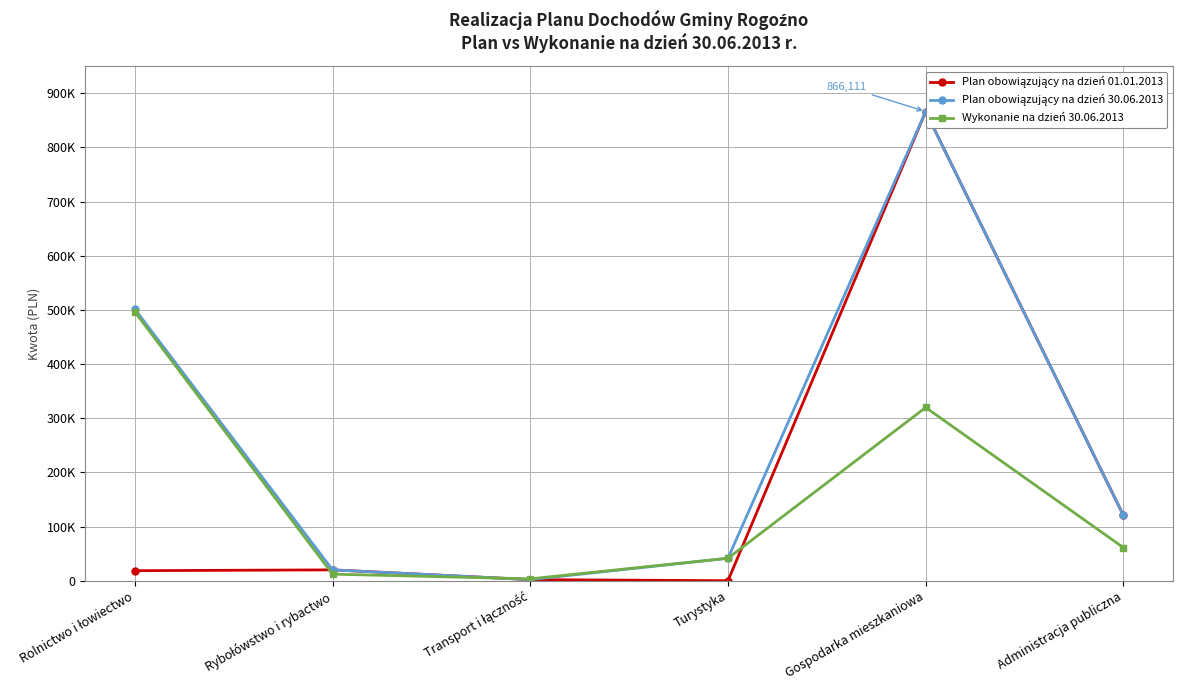

How many interior local valleys does the Plan obowiązujący na dzień 01.01.2013 series have?

1